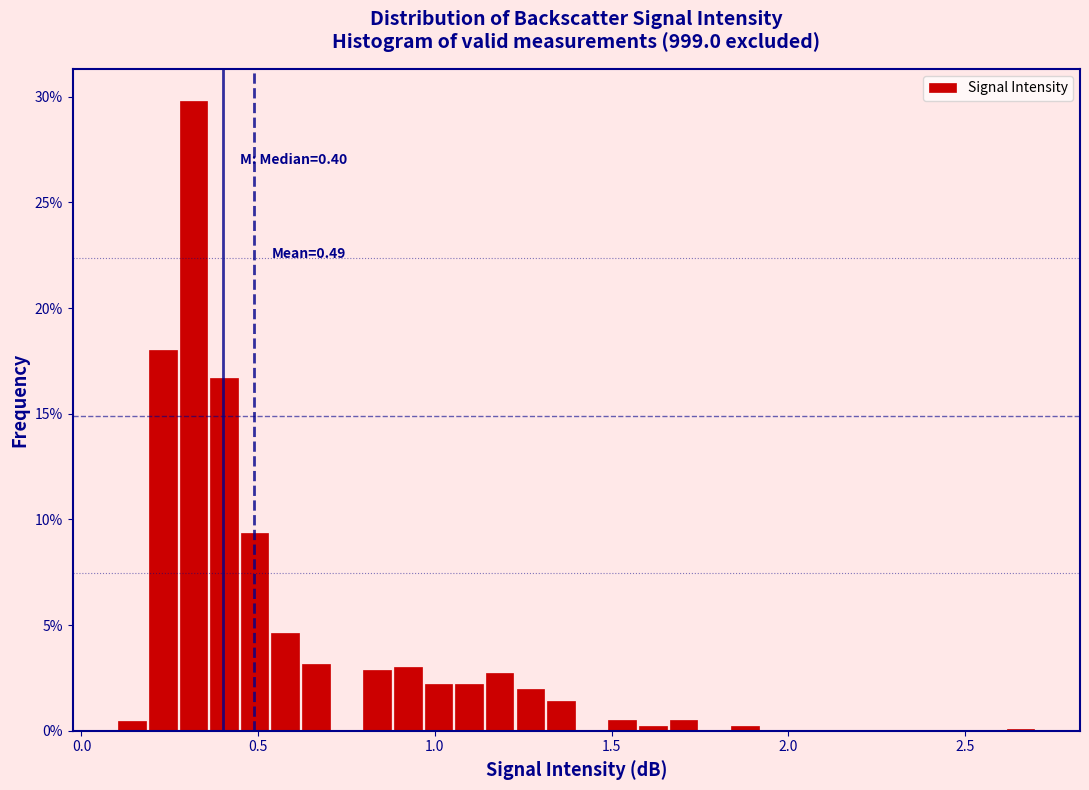

Read against the x-axis, roughly where is the centre of the tallest bar?

0.30